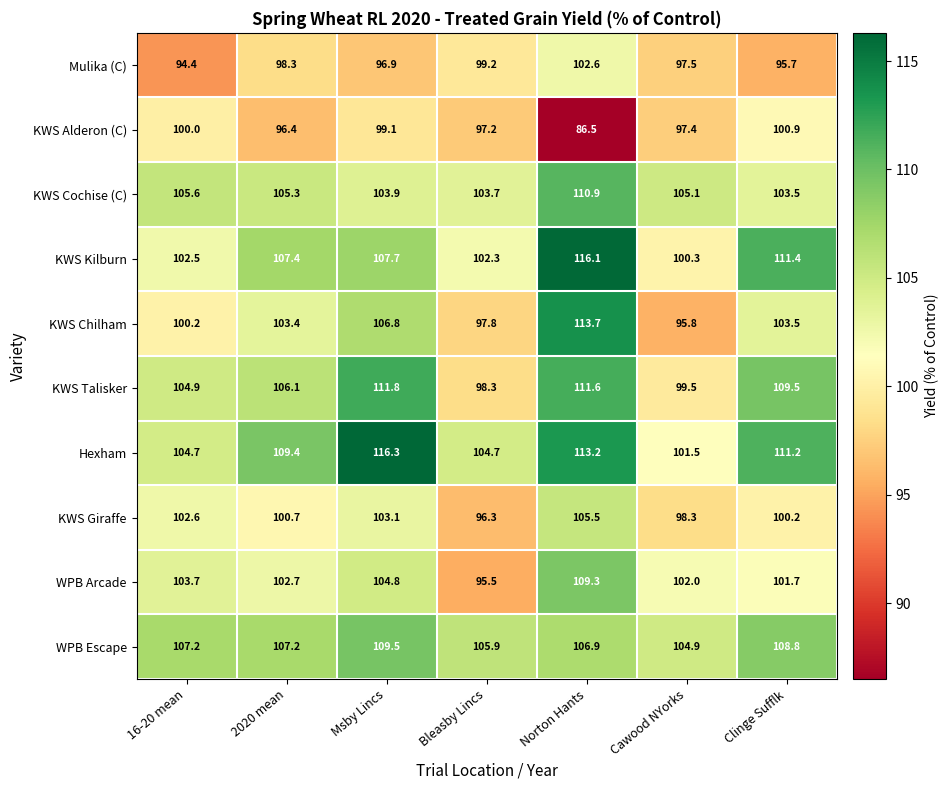

Where is KWS Kilburn nearest to the value 108?

Msby Lincs